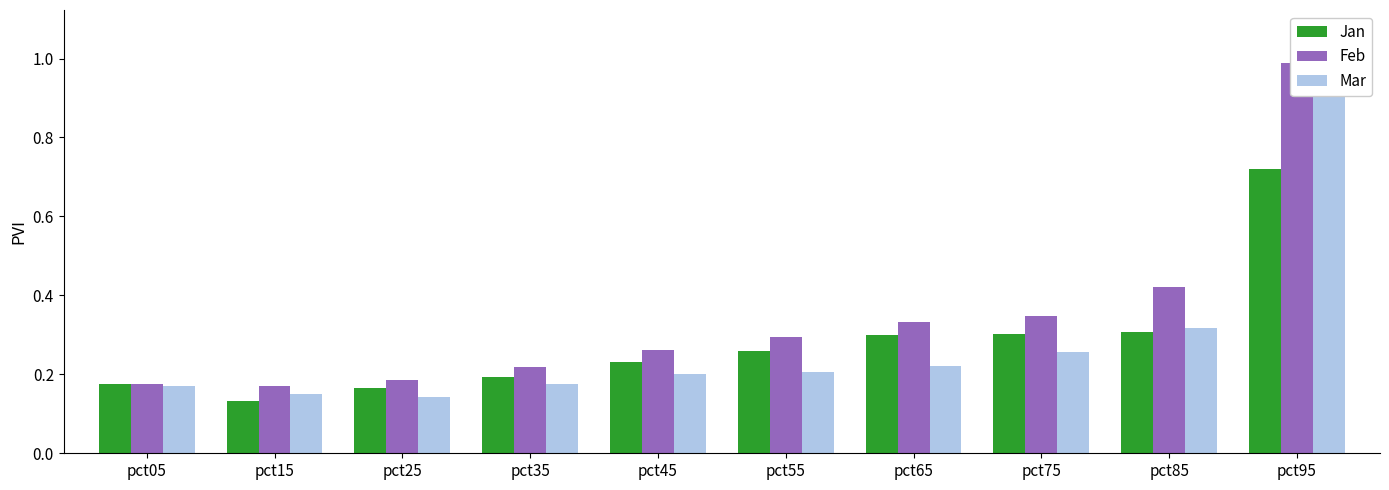

What is the value of the Jan bar at the 9th from the left?

0.3